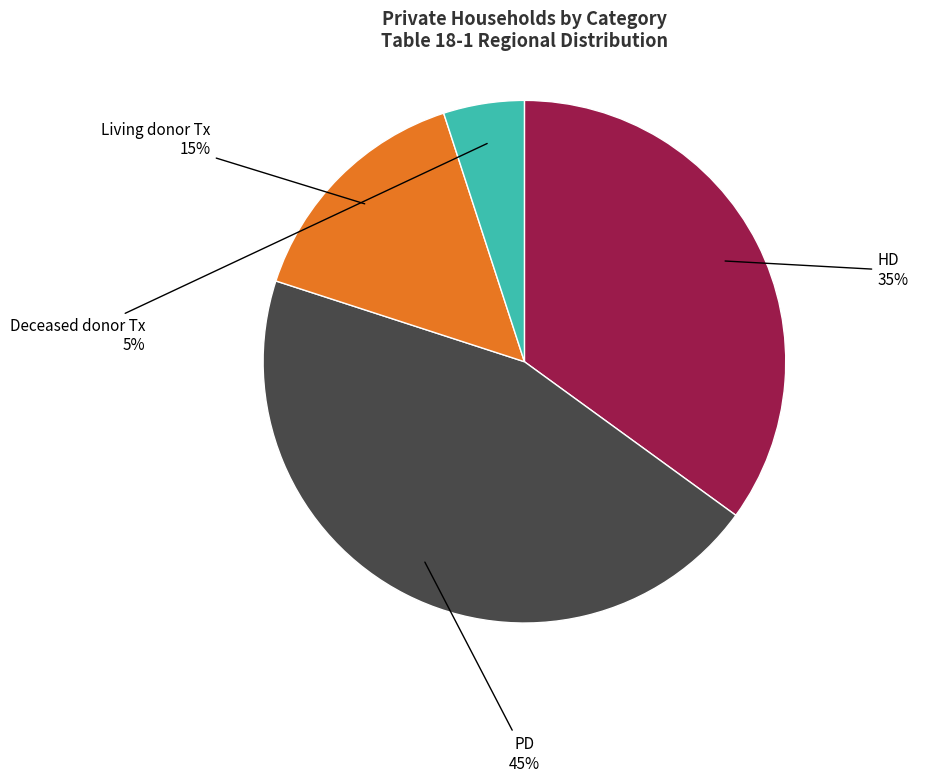

To the nearest percent, what is the difference between the largest and smallest slice percentages?

40%